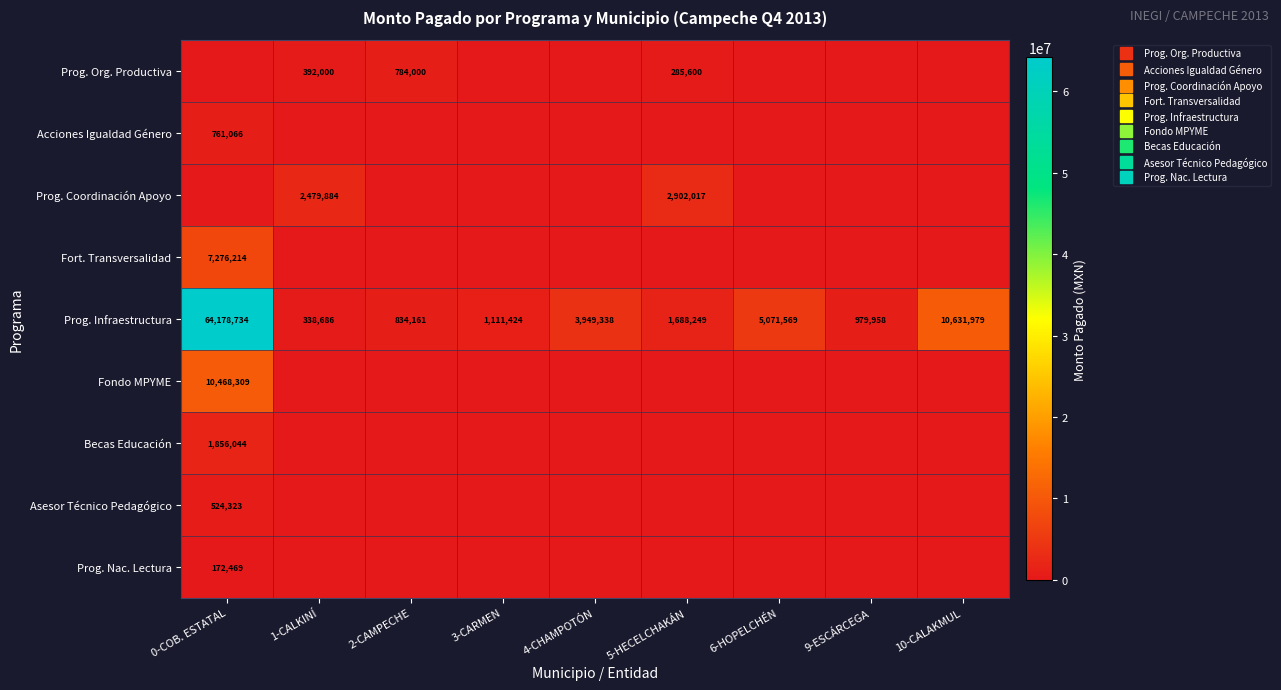

What is the difference between the Fort. Transversalidad values at 0-COB. ESTATAL and 9-ESCÁRCEGA?

7276214